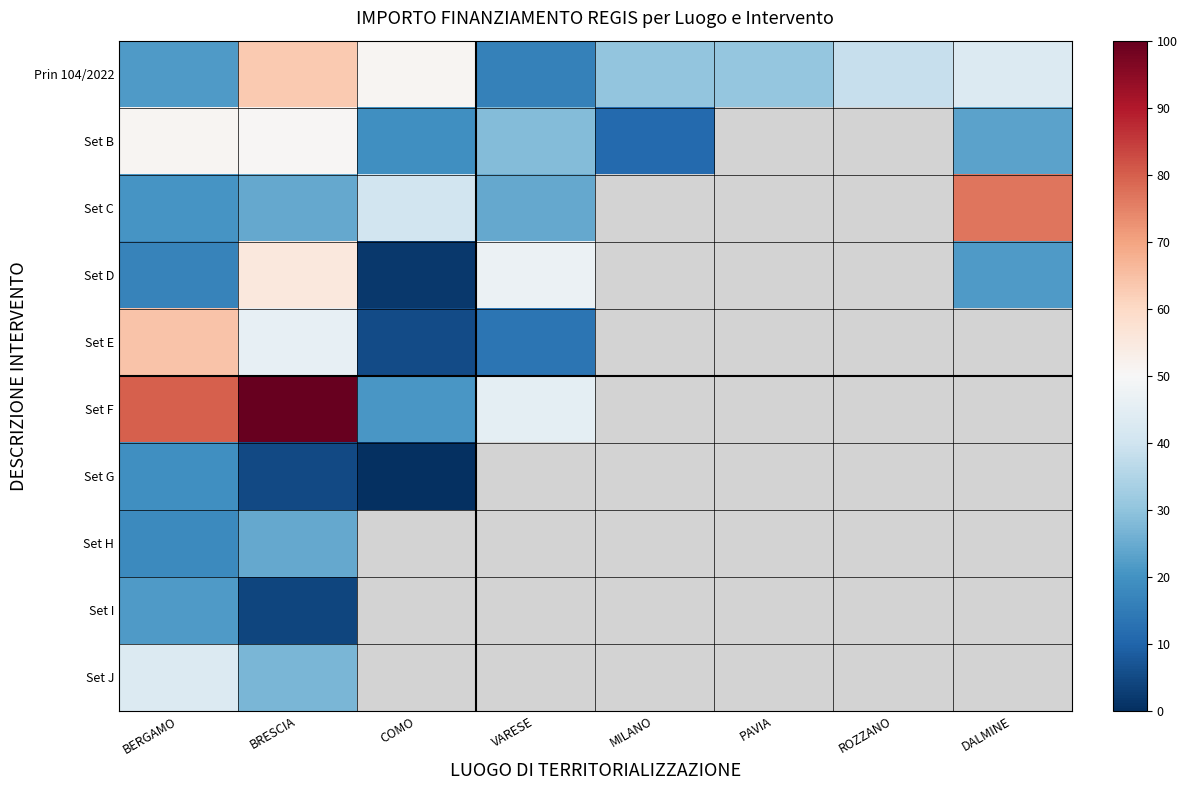

How many positive values does the Set C series have?

5